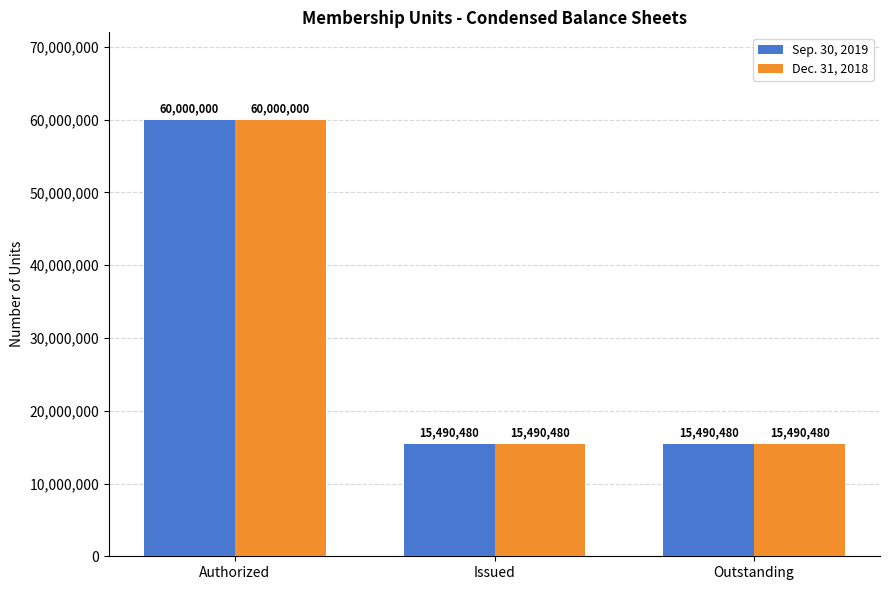

How many Sep. 30, 2019 values are between 15490480 and 60000000?

3